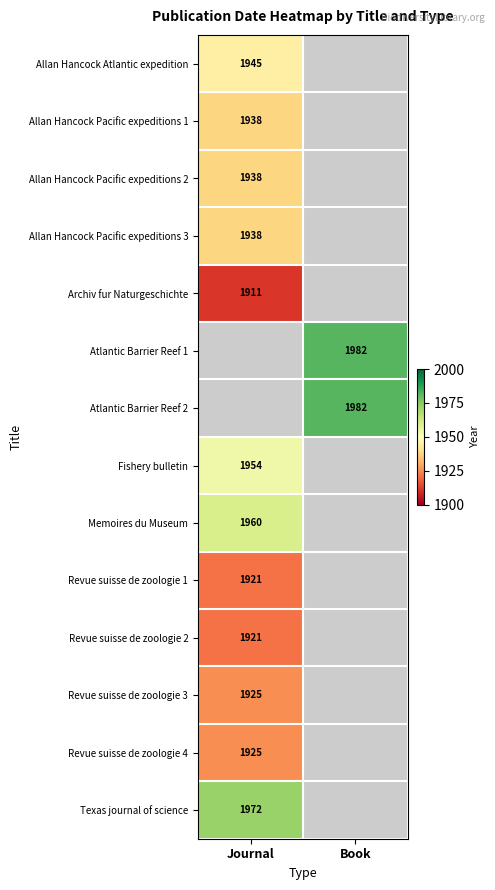

Is the value of Allan Hancock Pacific expeditions 3 at Journal greater than the value of Atlantic Barrier Reef 2 at Book?

No